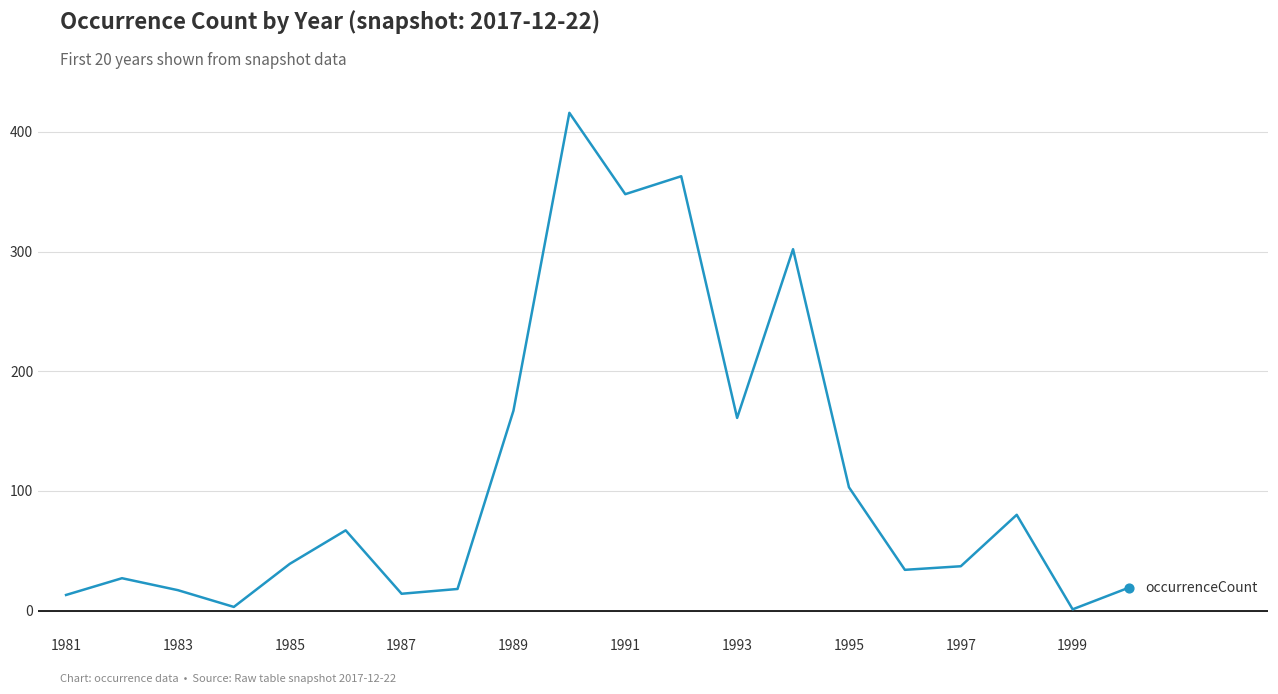

What is the difference between the maximum and minimum values?

415